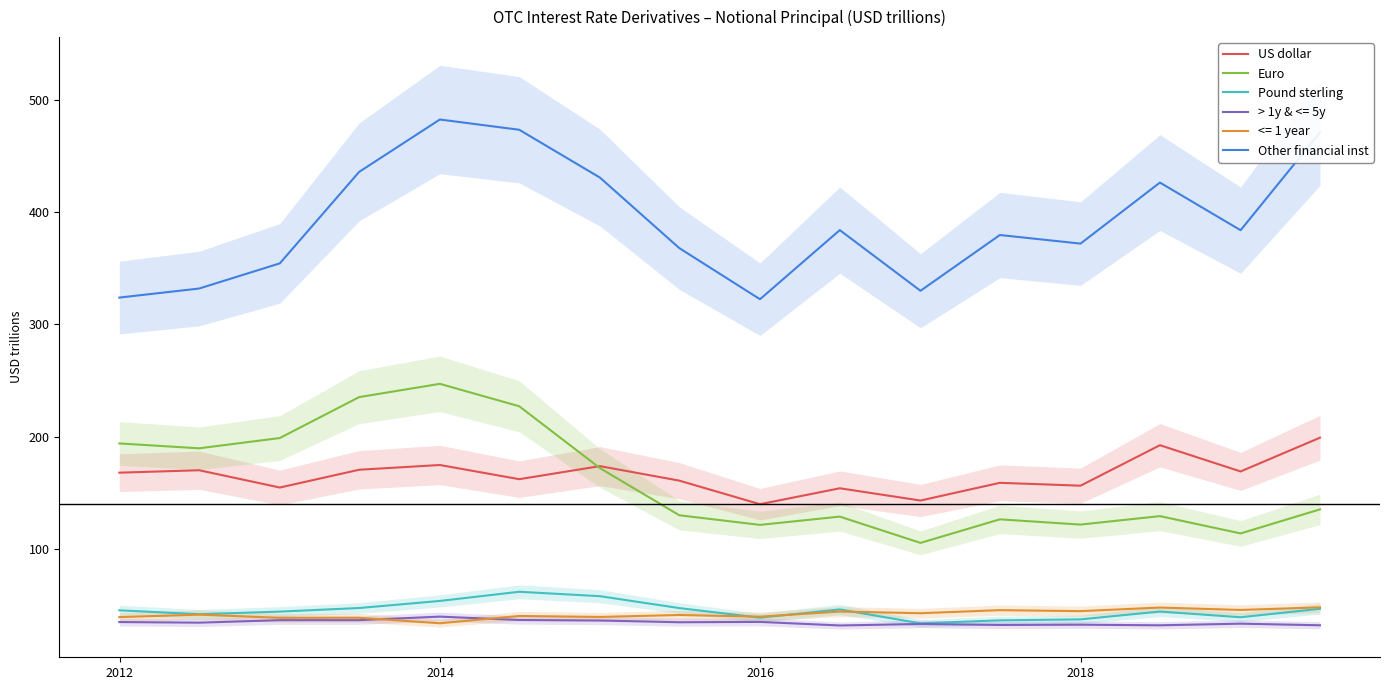

What is the minimum value for Euro?

105.6